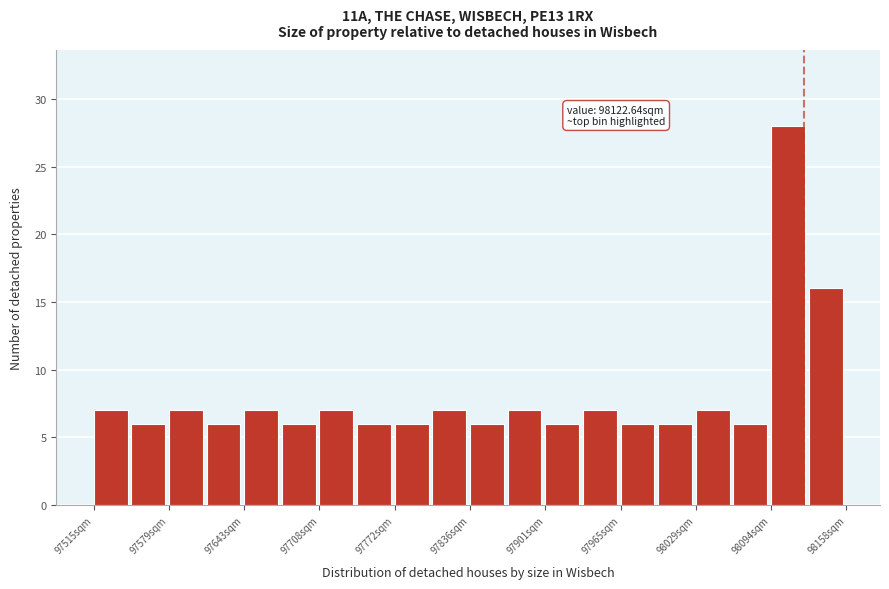

Read against the x-axis, roughly where is the centre of the tallest bar?

98110